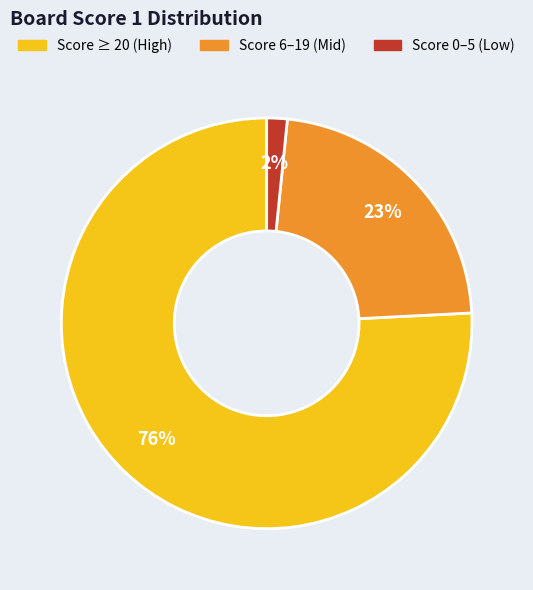

Is there a majority slice in this chart?

Yes